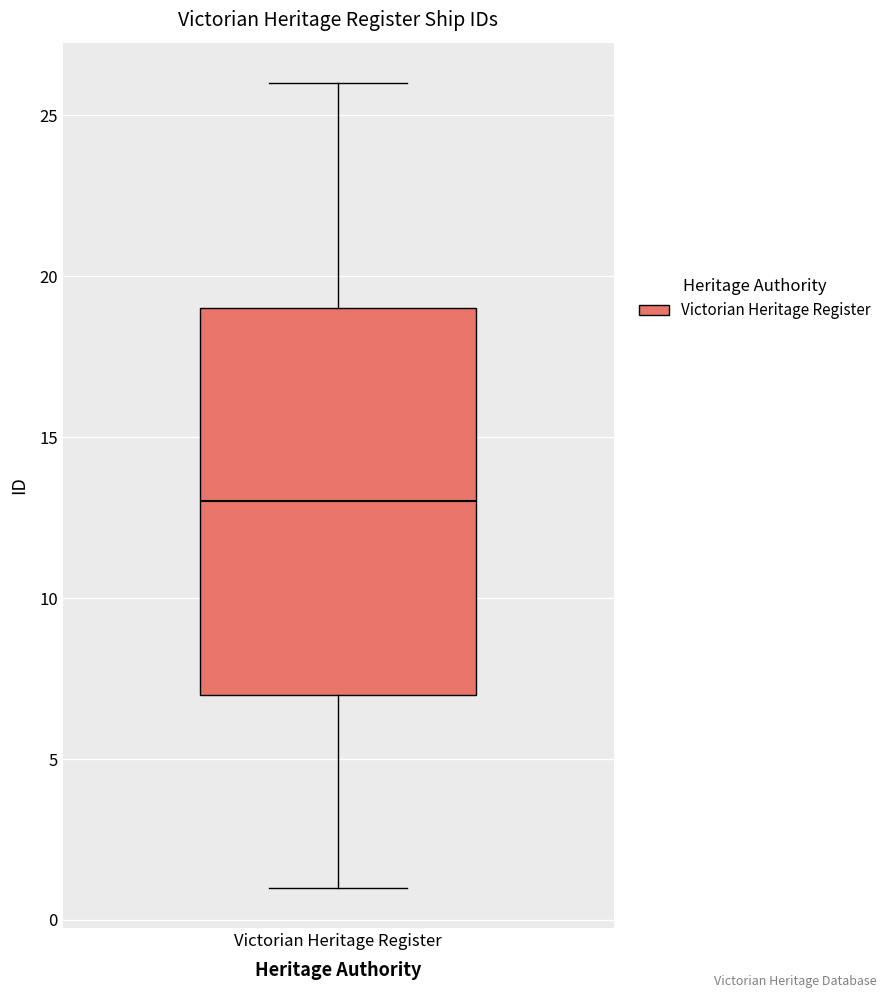

Read this box plot against the y-axis: the position of the median line, the range covered by the box, and the ends of both whiskers. The values are not printed on the chart, so give them approximately, as read against the axis.

median 13, box 7 to 19, whiskers 1 to 26